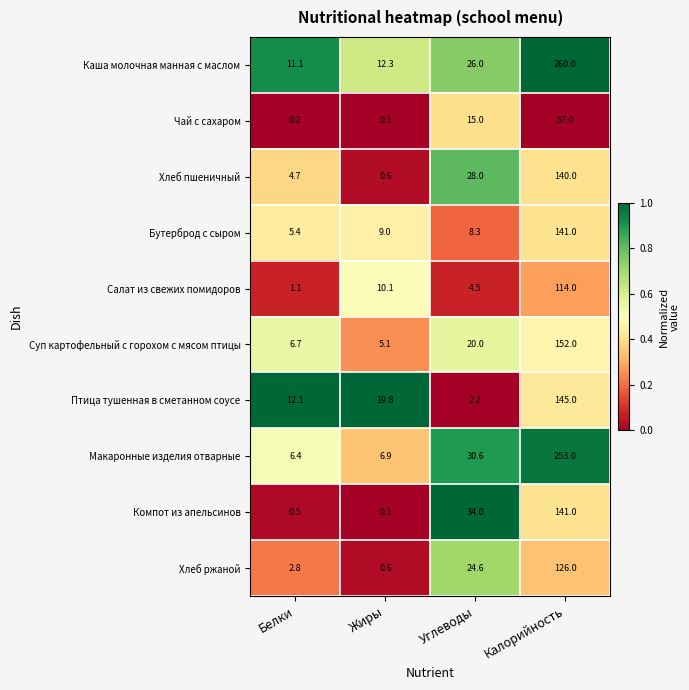

What is the total value across all series at Калорийность?

1529.0